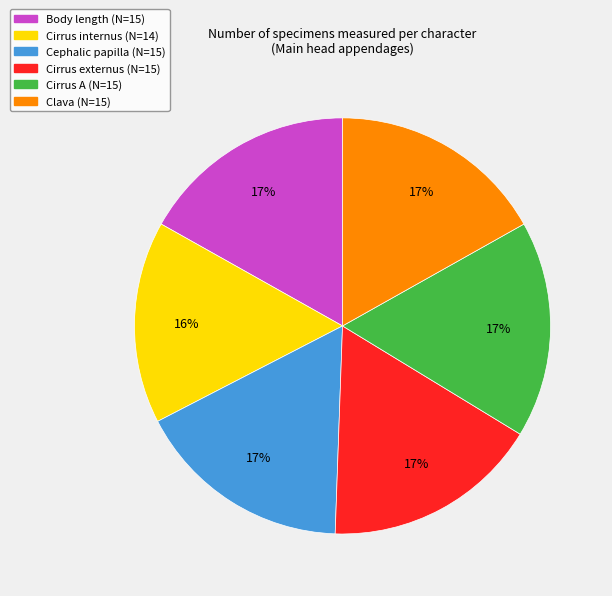

To the nearest percent, what percentage of the pie is Cirrus internus (N=14)?

16%